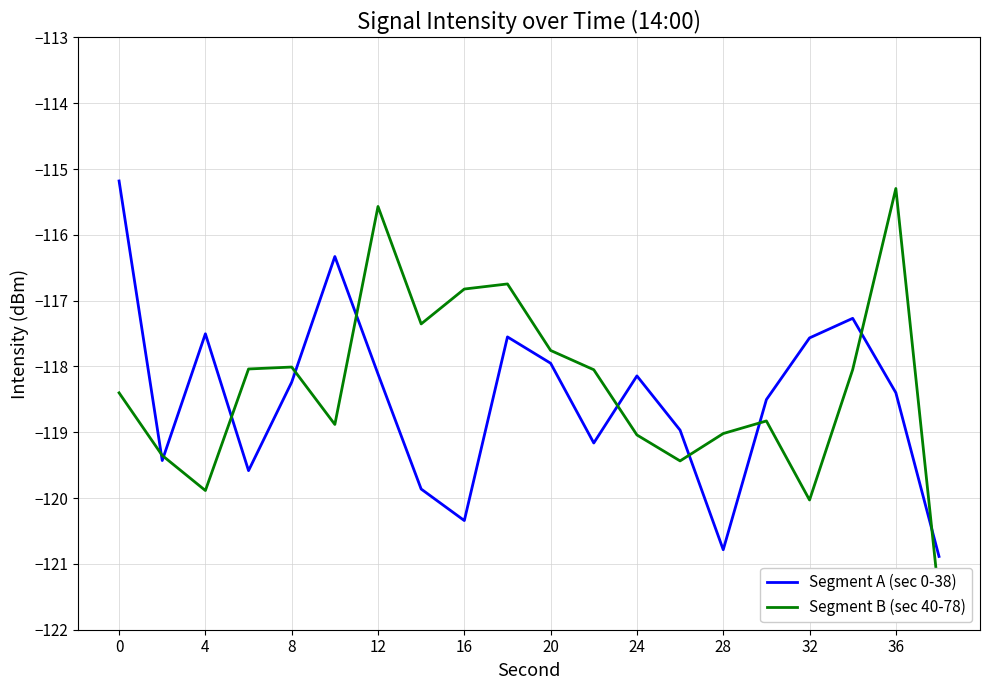

Which series changed the most between 32 and 11?

Segment B (sec 40-78)